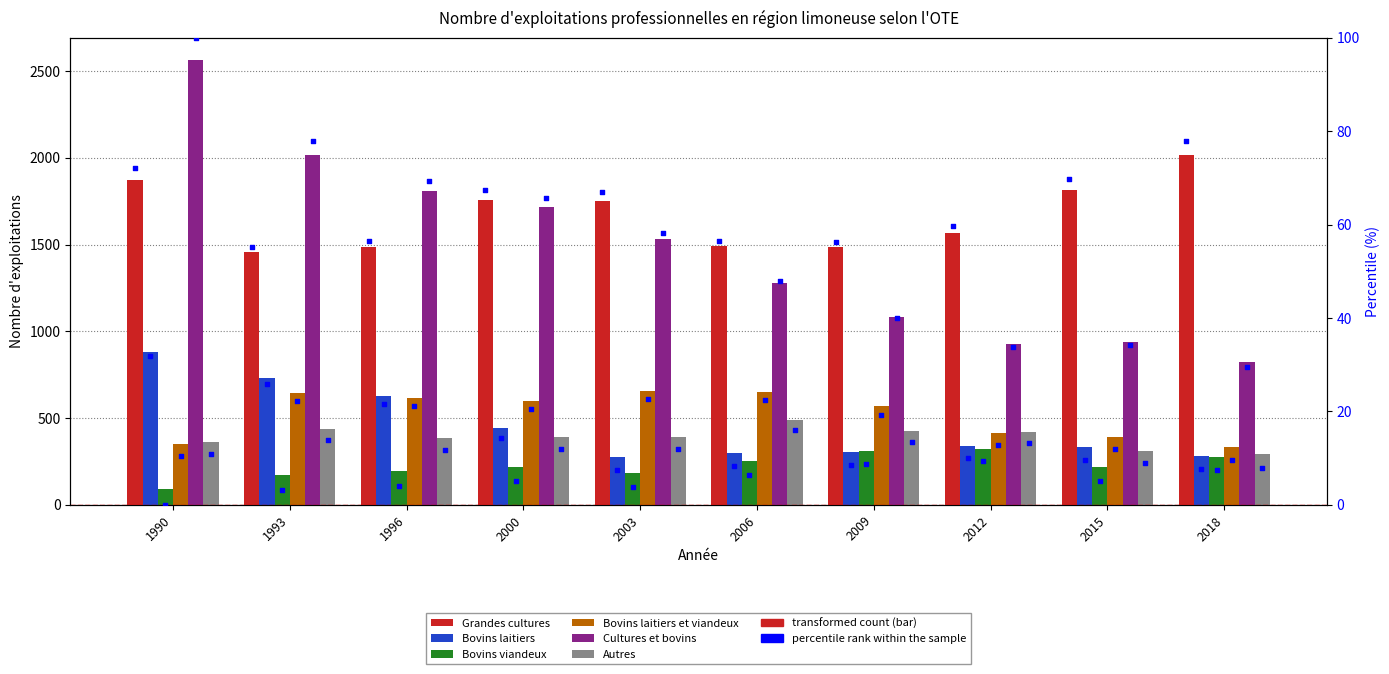

Which series reaches the minimum Y coordinate?

Bovins viandeux